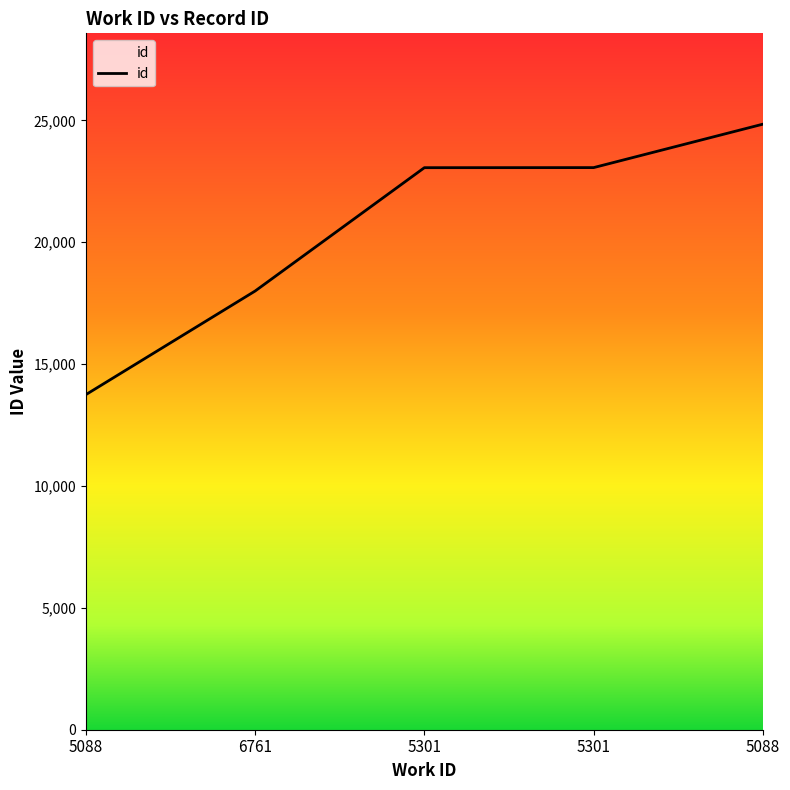

How many lines are shown in the chart?

1